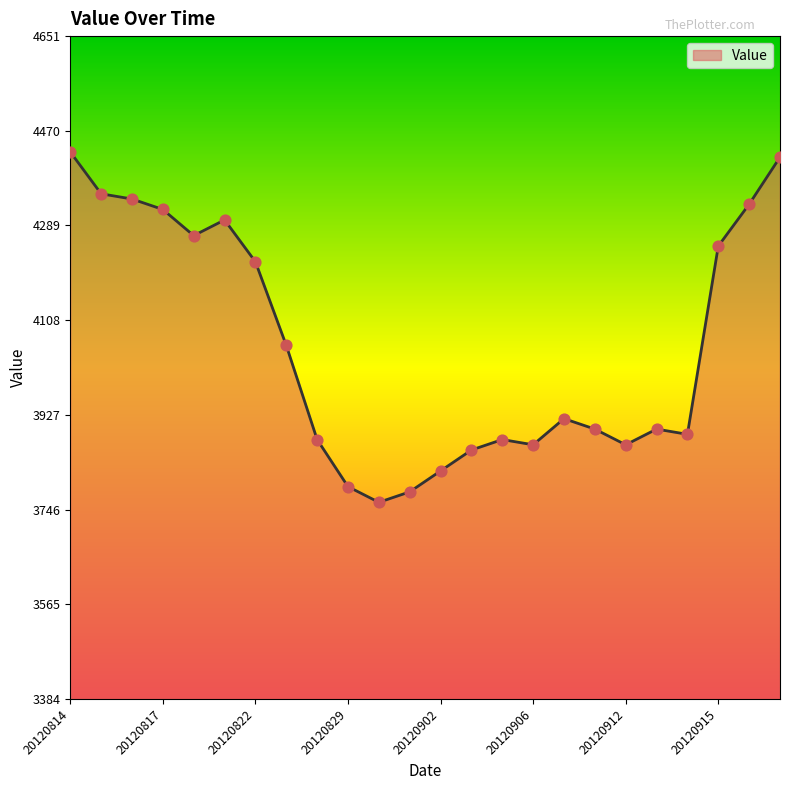

What is the smallest value displayed?

3760